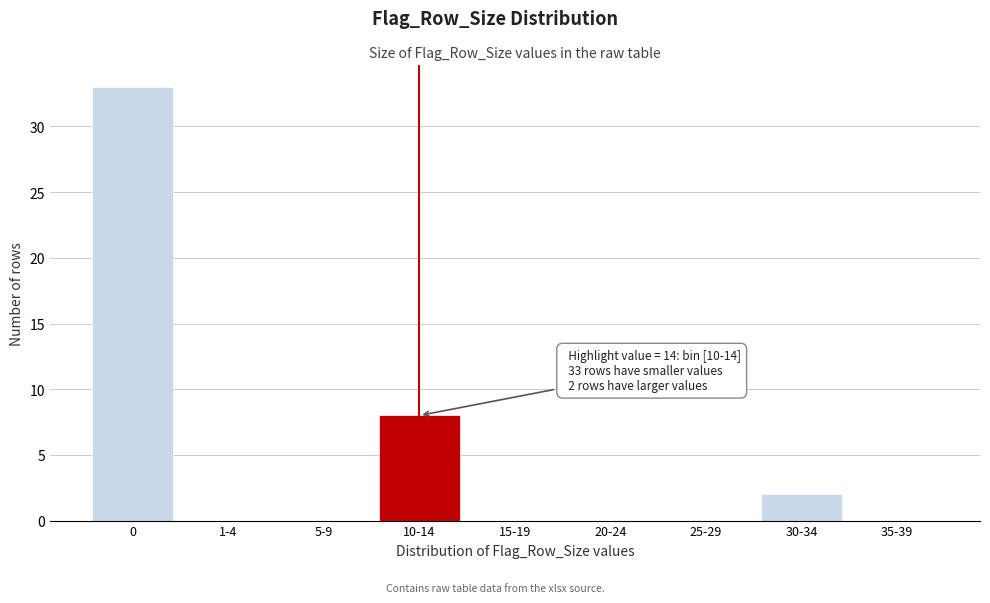

Reading left to right, extract all data points from this chart.

0=33	1-4=0	5-9=0	10-14=8	15-19=0	20-24=0	25-29=0	30-34=2	35-39=0